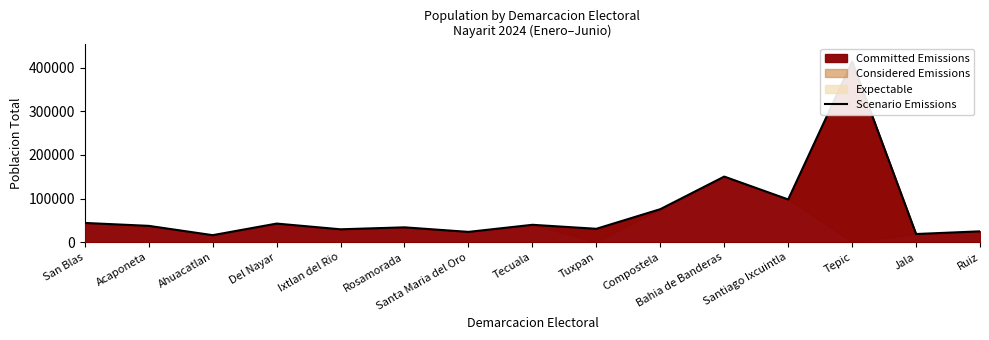

What is the greatest value displayed?

413608